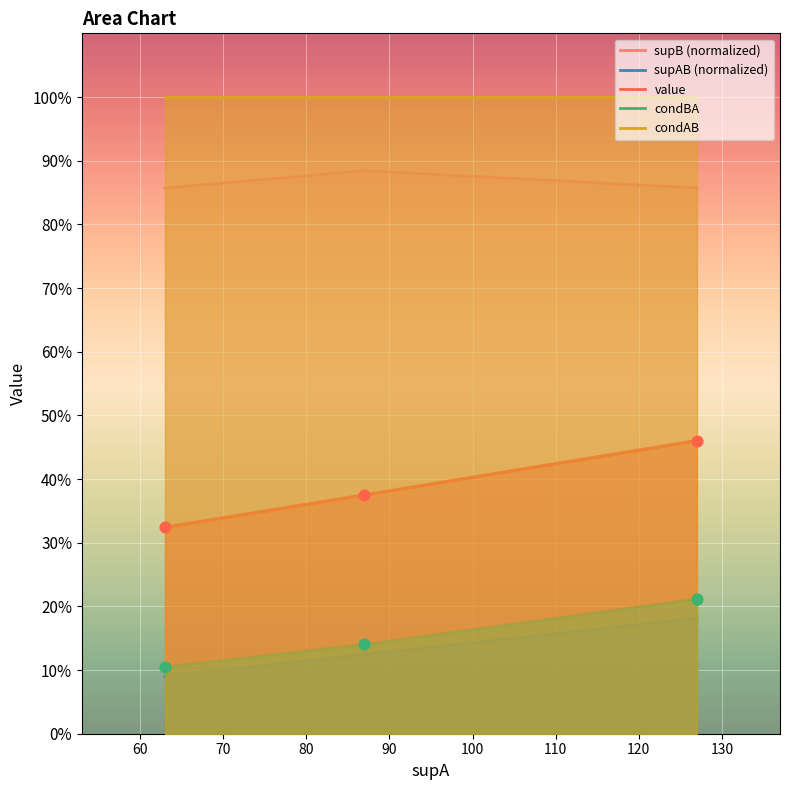

Is the value of condBA at 127 greater than the value of supAB at 87?

Yes